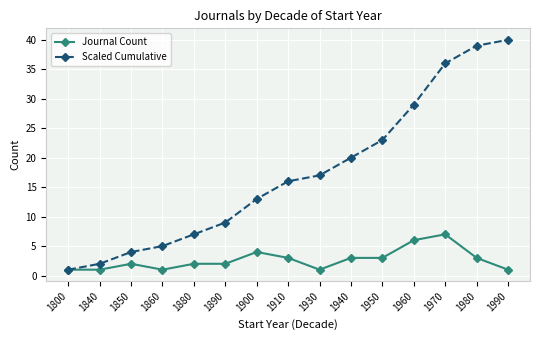

What is the value of the Journal Count point at the 5th from the left?

2.0